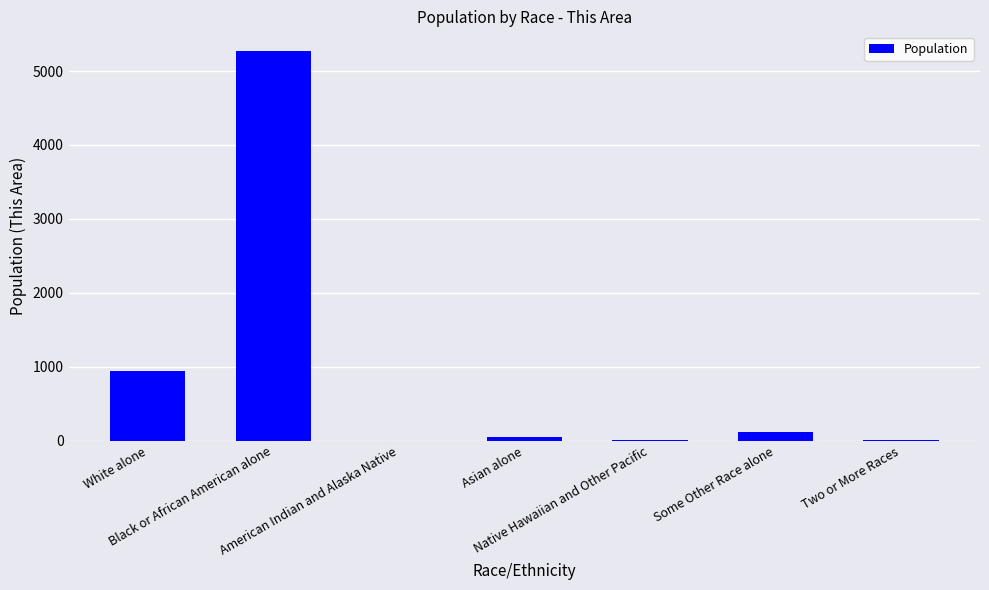

How many data points does each series have?

7